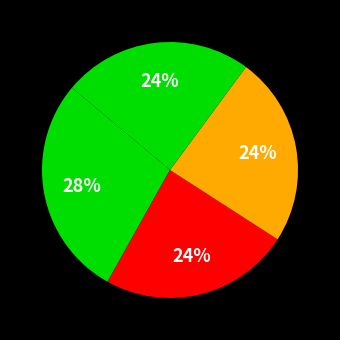

How many segments does this pie chart have?

4